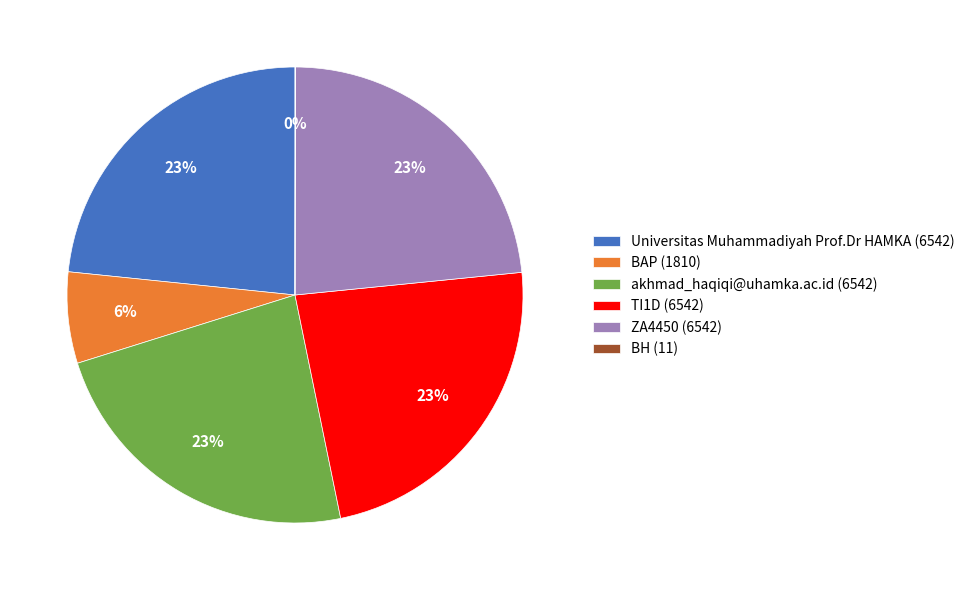

Is it true that ZA4450 (6542) is 14% of the pie?

False